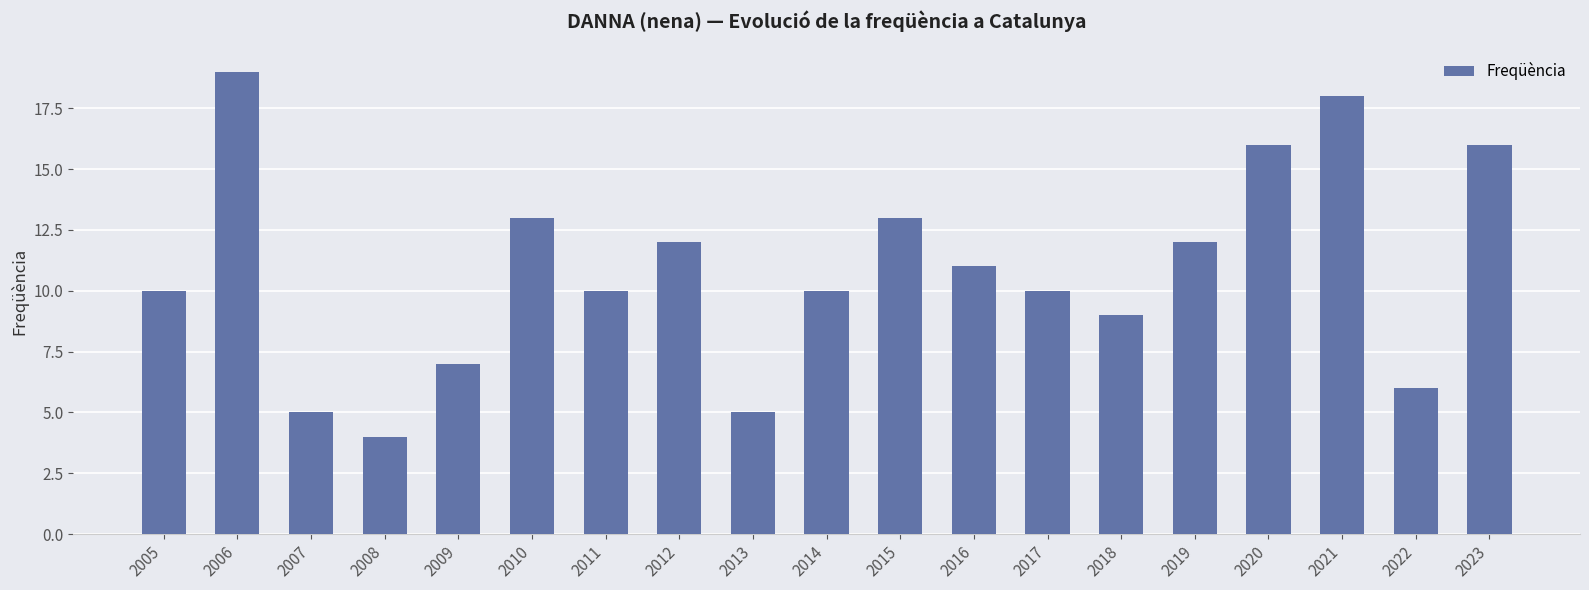

How many series are shown in this chart?

1